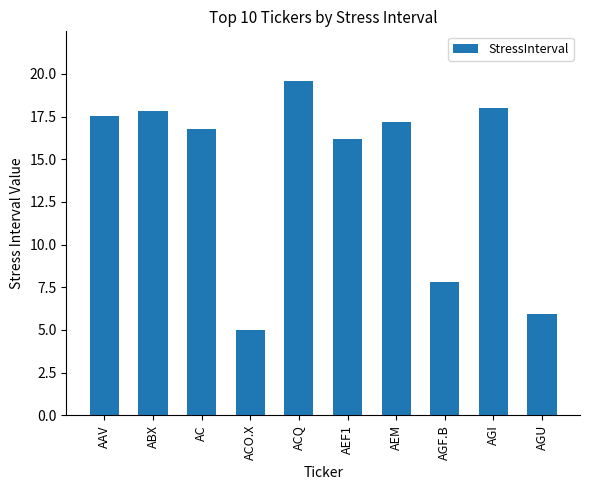

Reading left to right, list all the values displayed in this chart.

17.5	17.9	16.8	5.0	19.6	16.2	17.2	7.8	18.0	5.9